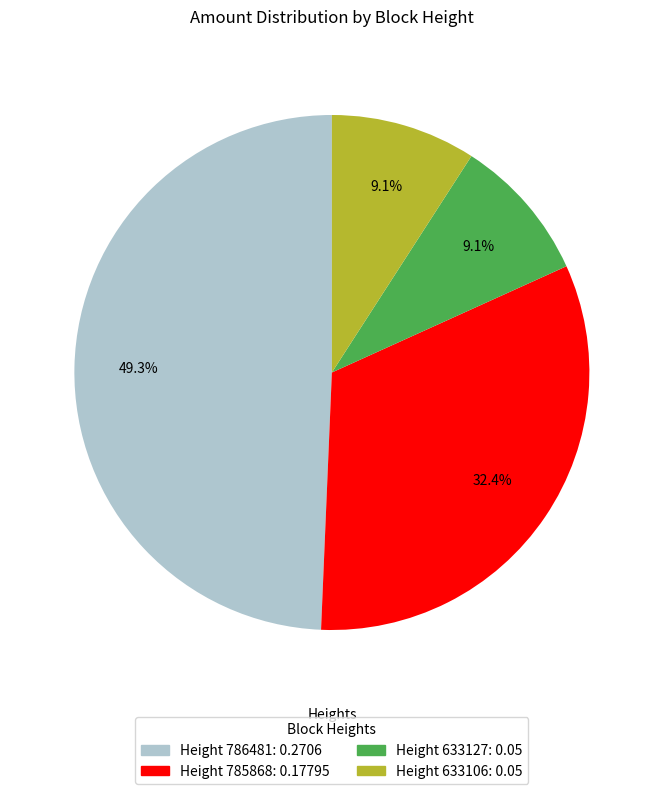

Is there any slice that represents more than half of the pie?

No